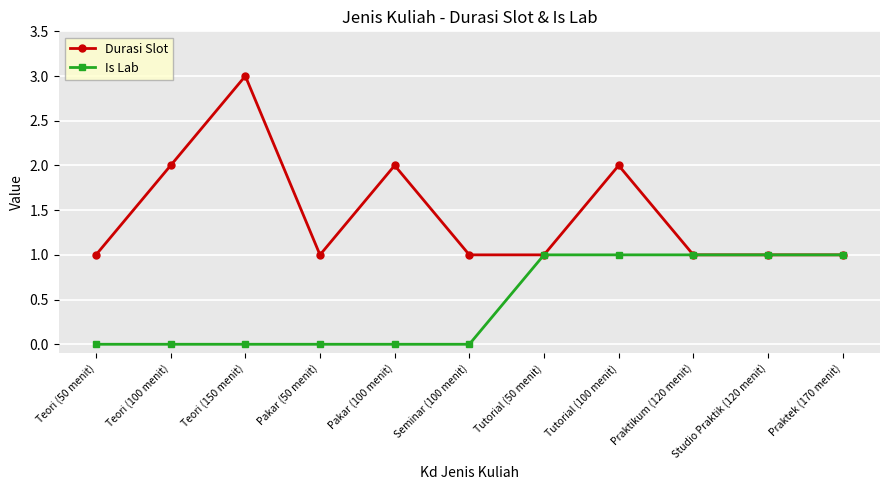

Reading left to right, extract all data points from this chart.

Durasi Slot: Teori (50 menit)=1	Teori (100 menit)=2	Teori (150 menit)=3	Pakar (50 menit)=1	Pakar (100 menit)=2	Seminar (100 menit)=1	Tutorial (50 menit)=1	Tutorial (100 menit)=2	Praktikum (120 menit)=1	Studio Praktik (120 menit)=1	Praktek (170 menit)=1
Is Lab: Teori (50 menit)=0	Teori (100 menit)=0	Teori (150 menit)=0	Pakar (50 menit)=0	Pakar (100 menit)=0	Seminar (100 menit)=0	Tutorial (50 menit)=1	Tutorial (100 menit)=1	Praktikum (120 menit)=1	Studio Praktik (120 menit)=1	Praktek (170 menit)=1